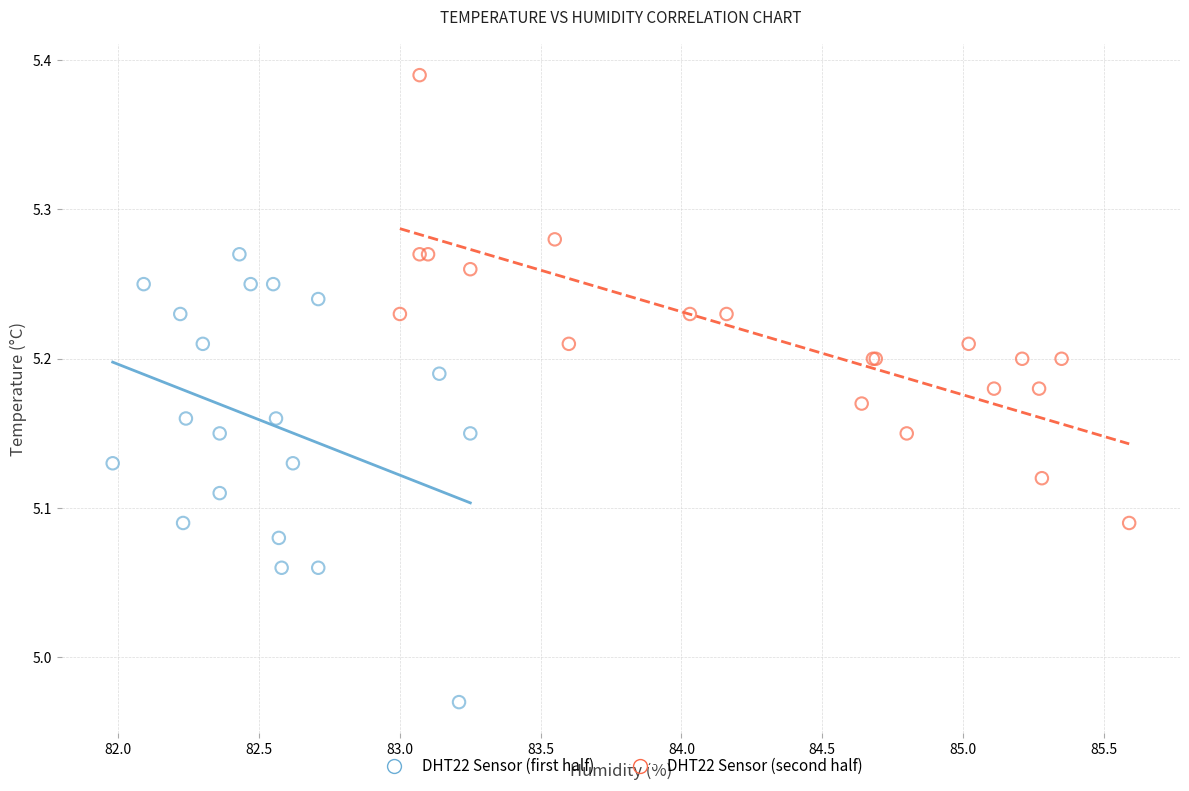

Which series reaches the maximum Y coordinate?

DHT22 Sensor (second half)